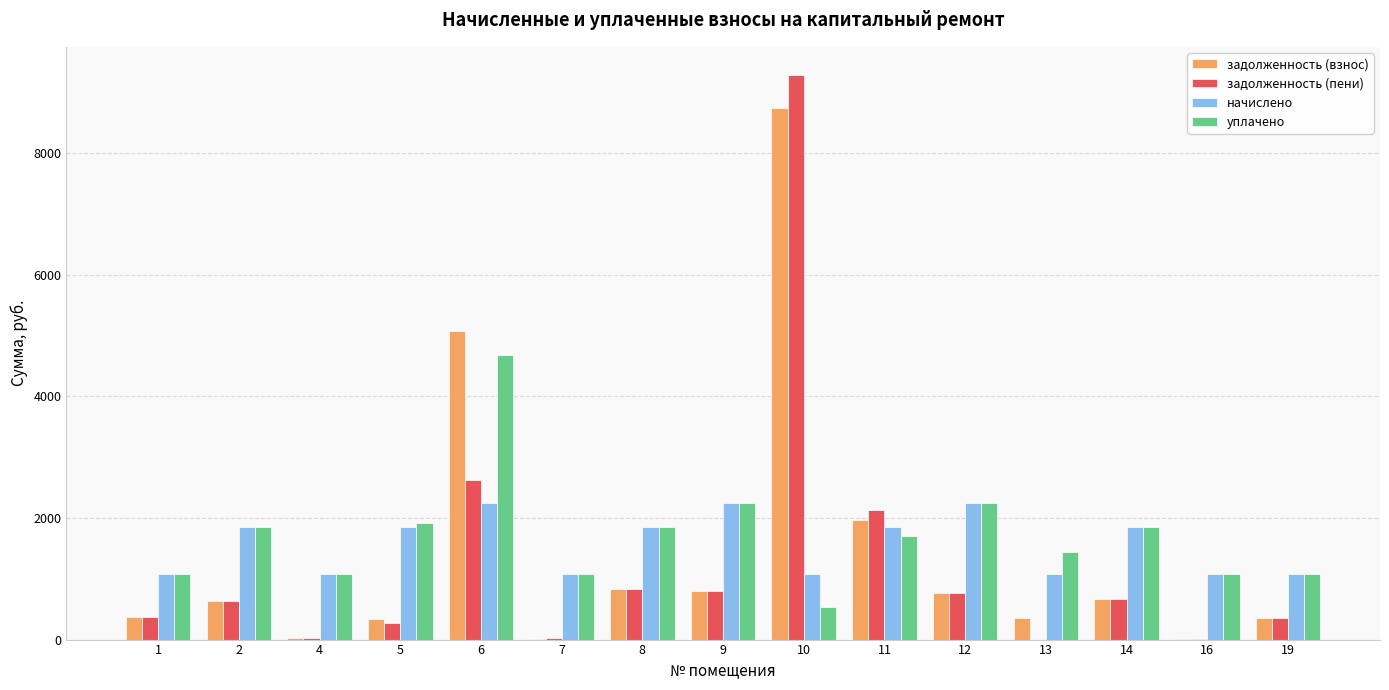

Are the bars grouped side by side (vs. stacked)?

Yes